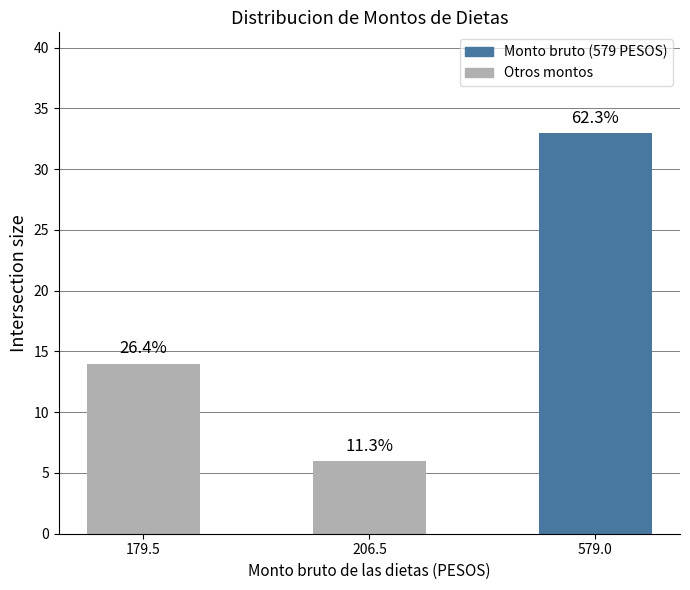

Does the chart contain any negative values?

No